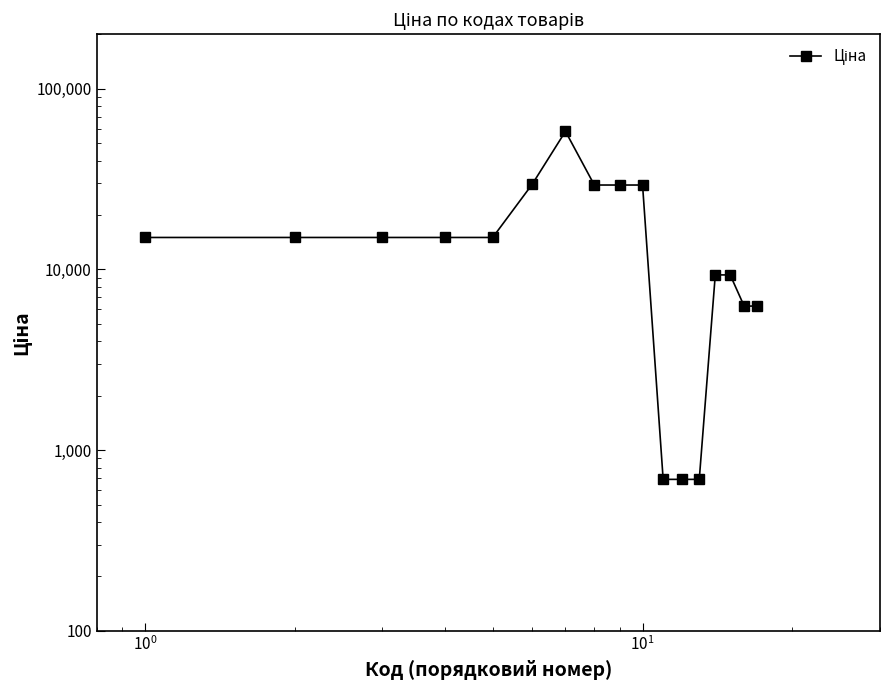

What is the maximum value shown in the chart?

58037.0